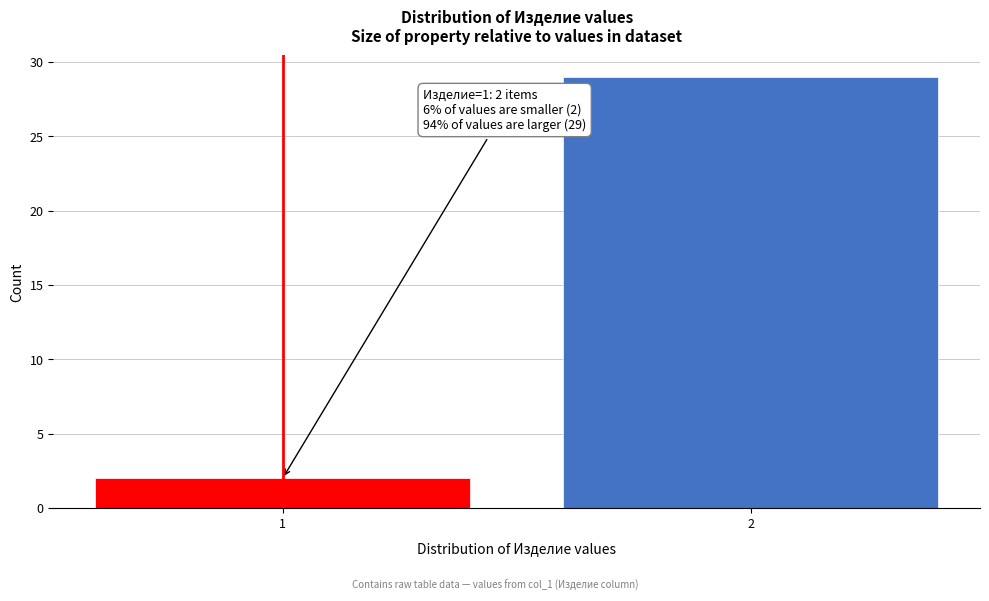

Reading left to right, list all the values displayed in this chart.

1=2	2=29